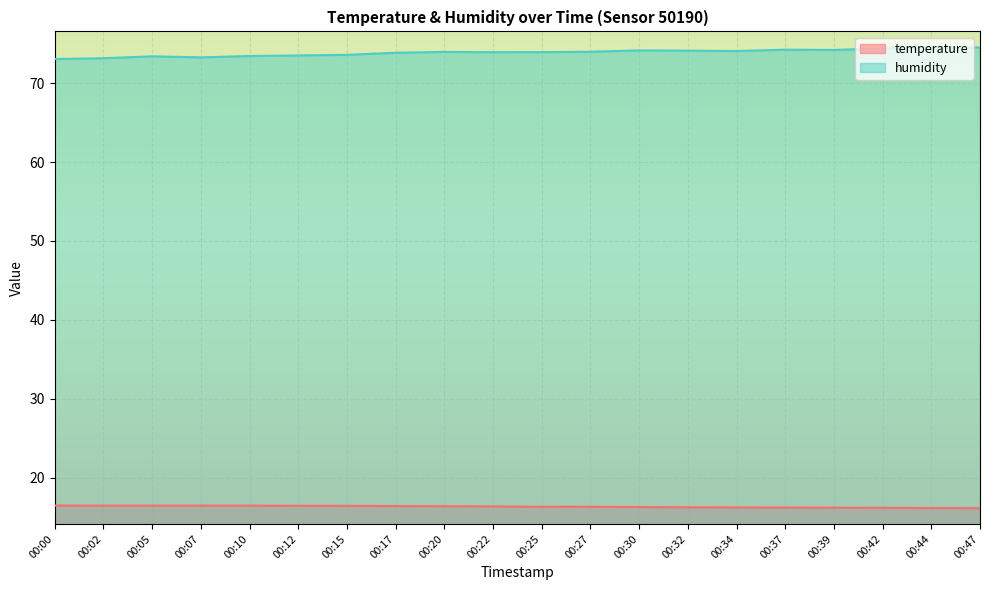

How many lines are shown in the chart?

2